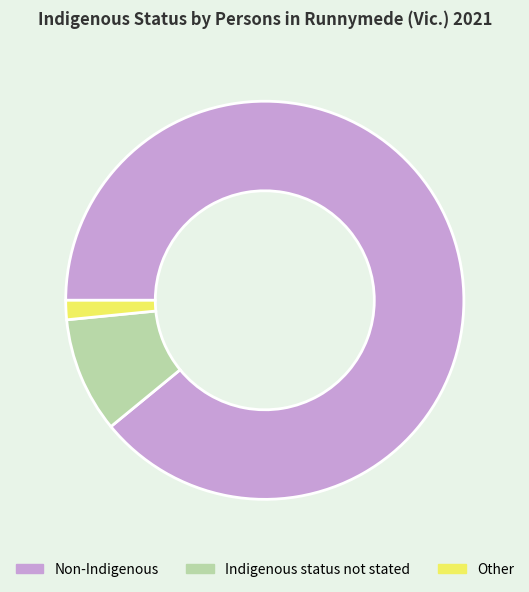

How many segments does this pie chart have?

3